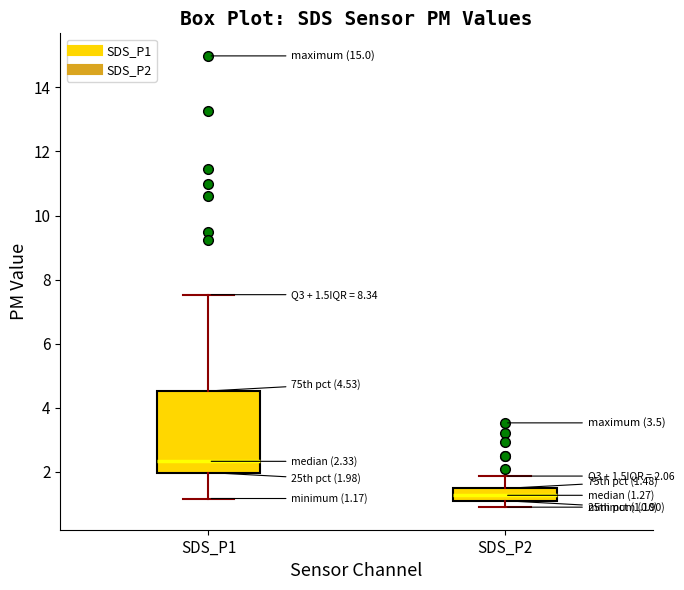

Comparing the boxes themselves (not the whiskers), which one is the tallest?

SDS_P1